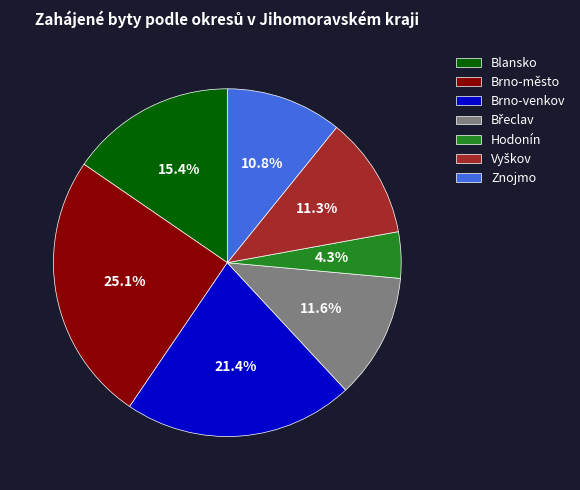

Which has a higher value, Blansko or Brno-venkov?

Brno-venkov